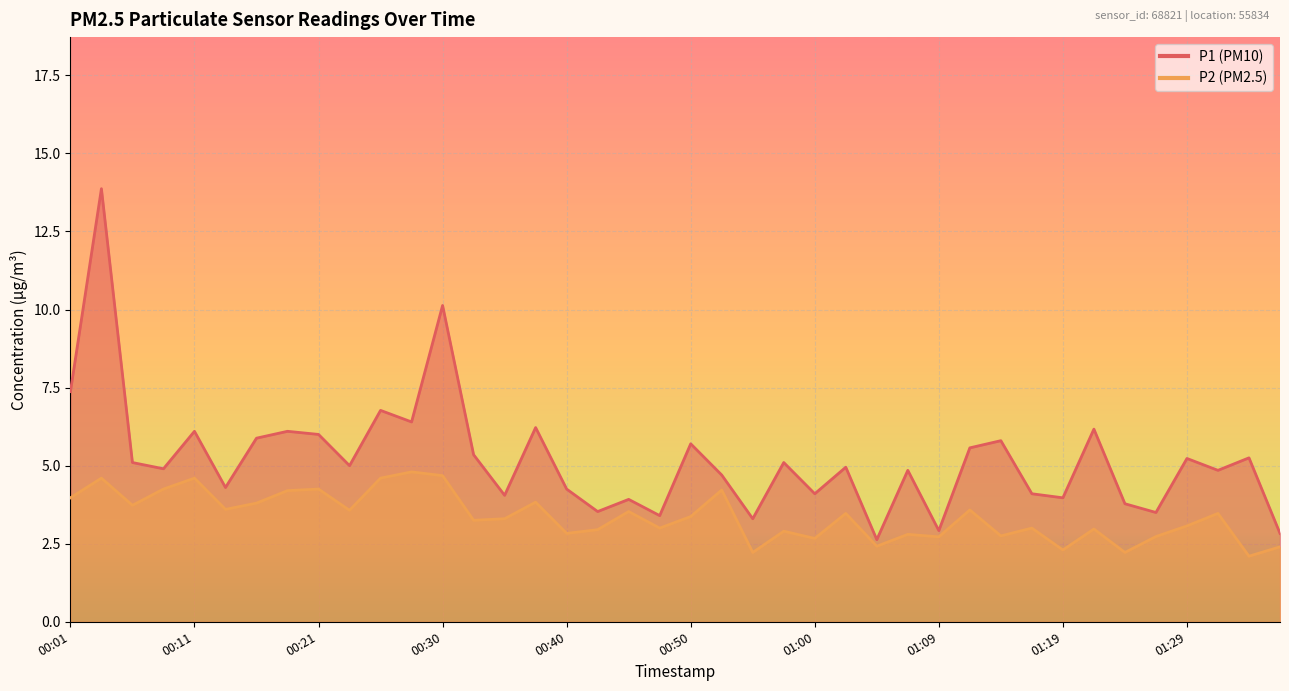

At which category does the chart reach its peak across all series?

00:04